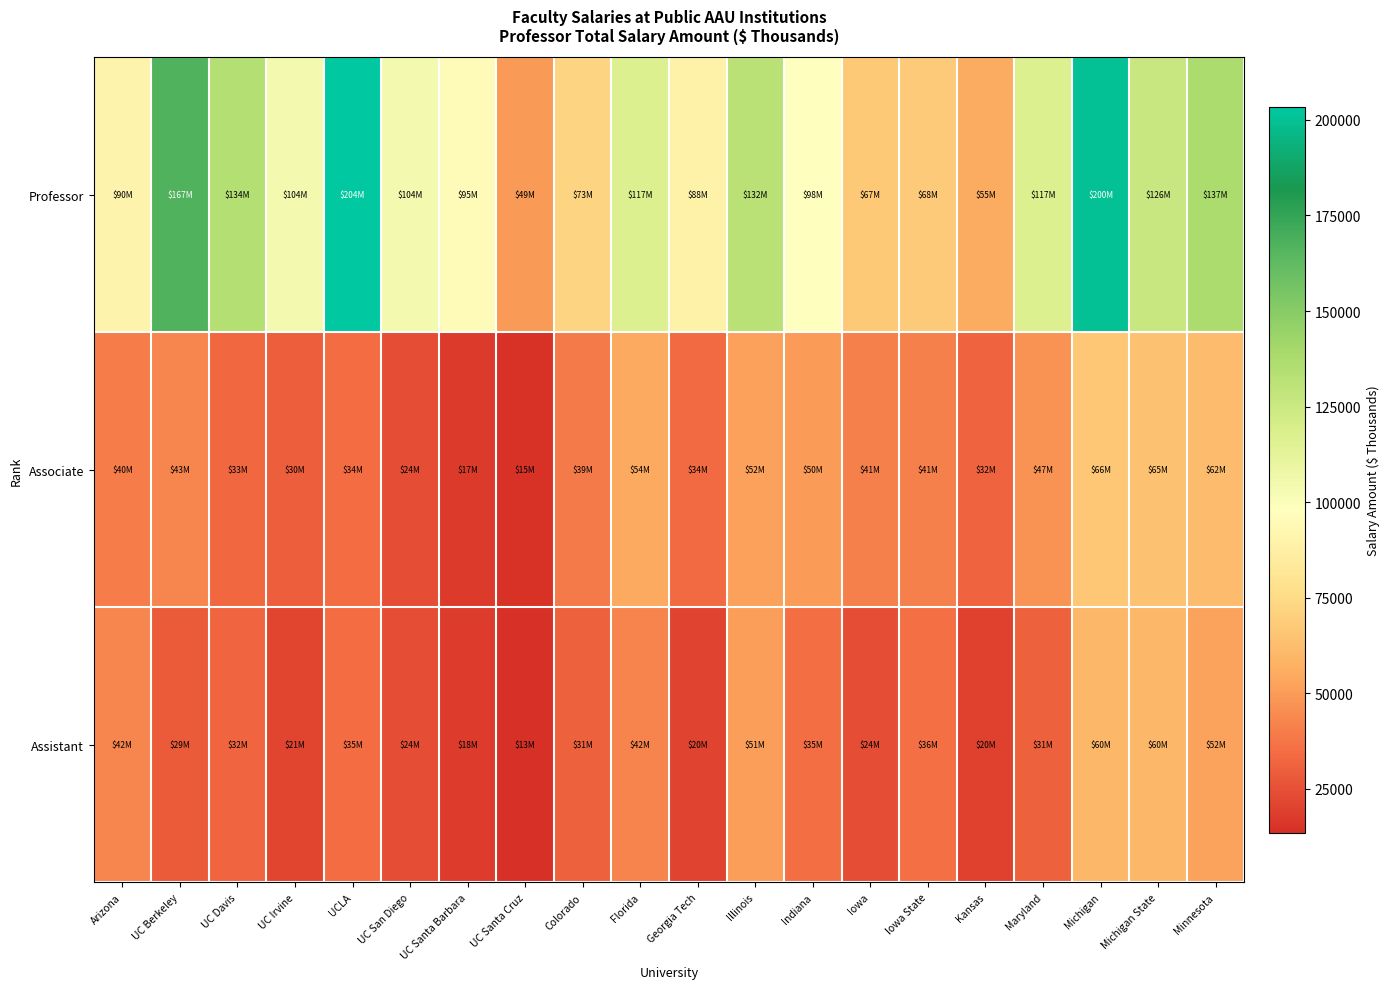

Which series has the widest spread of values?

Professor